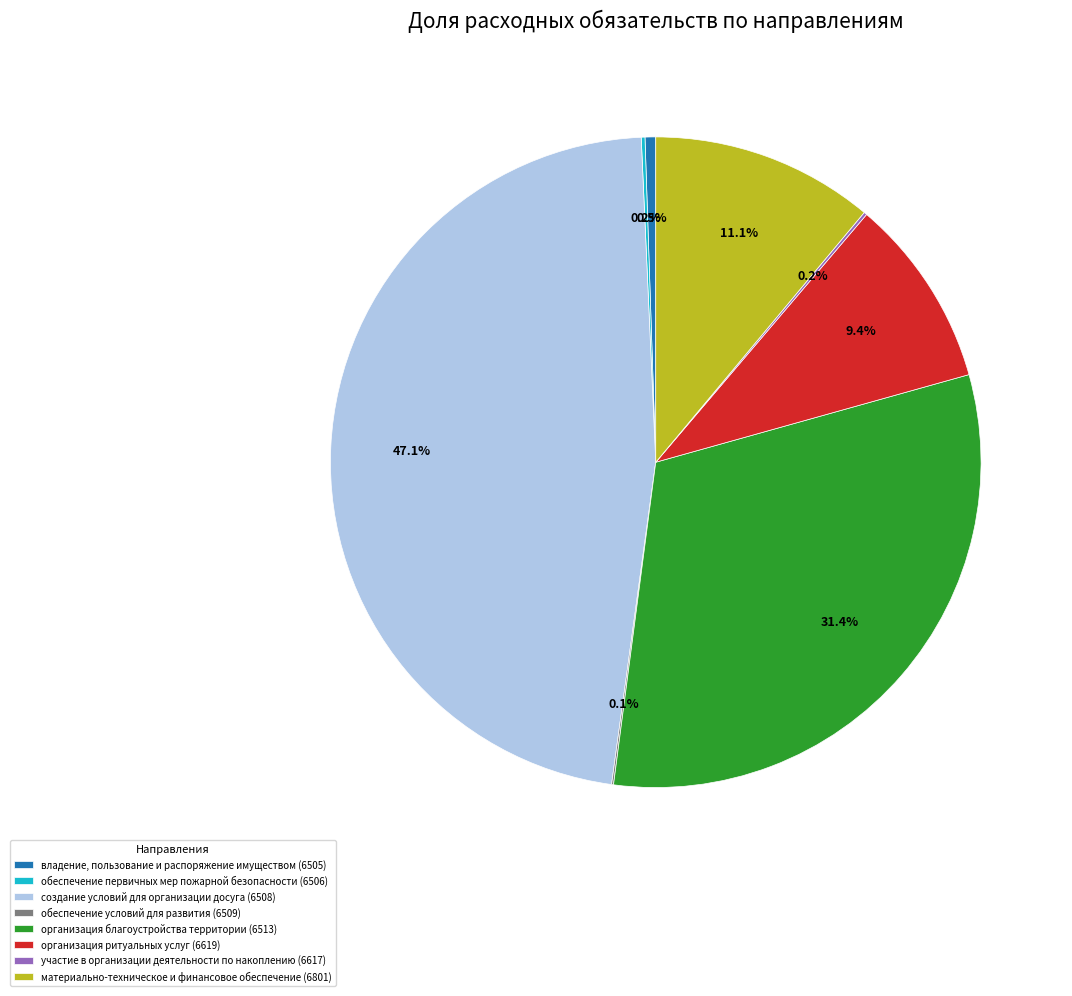

How much of the chart is everything except организация ритуальных услуг (6619)?

90.6%